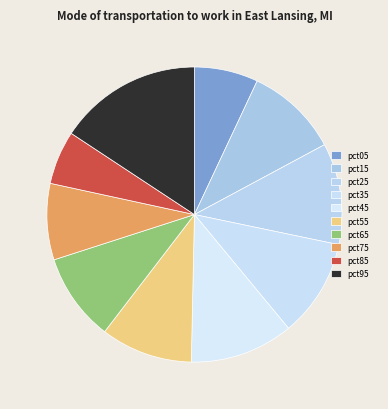

Is there a majority slice in this chart?

No